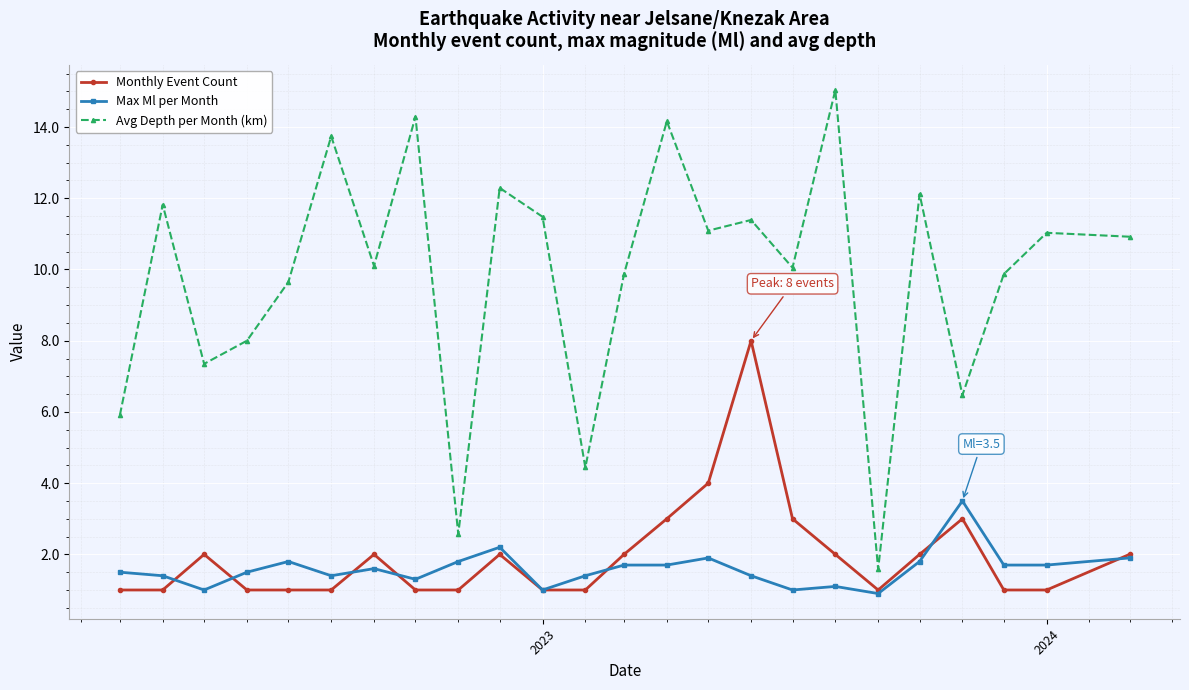

True or false: Max Ml per Month and Avg Depth per Month (km) intersect in this chart.

False